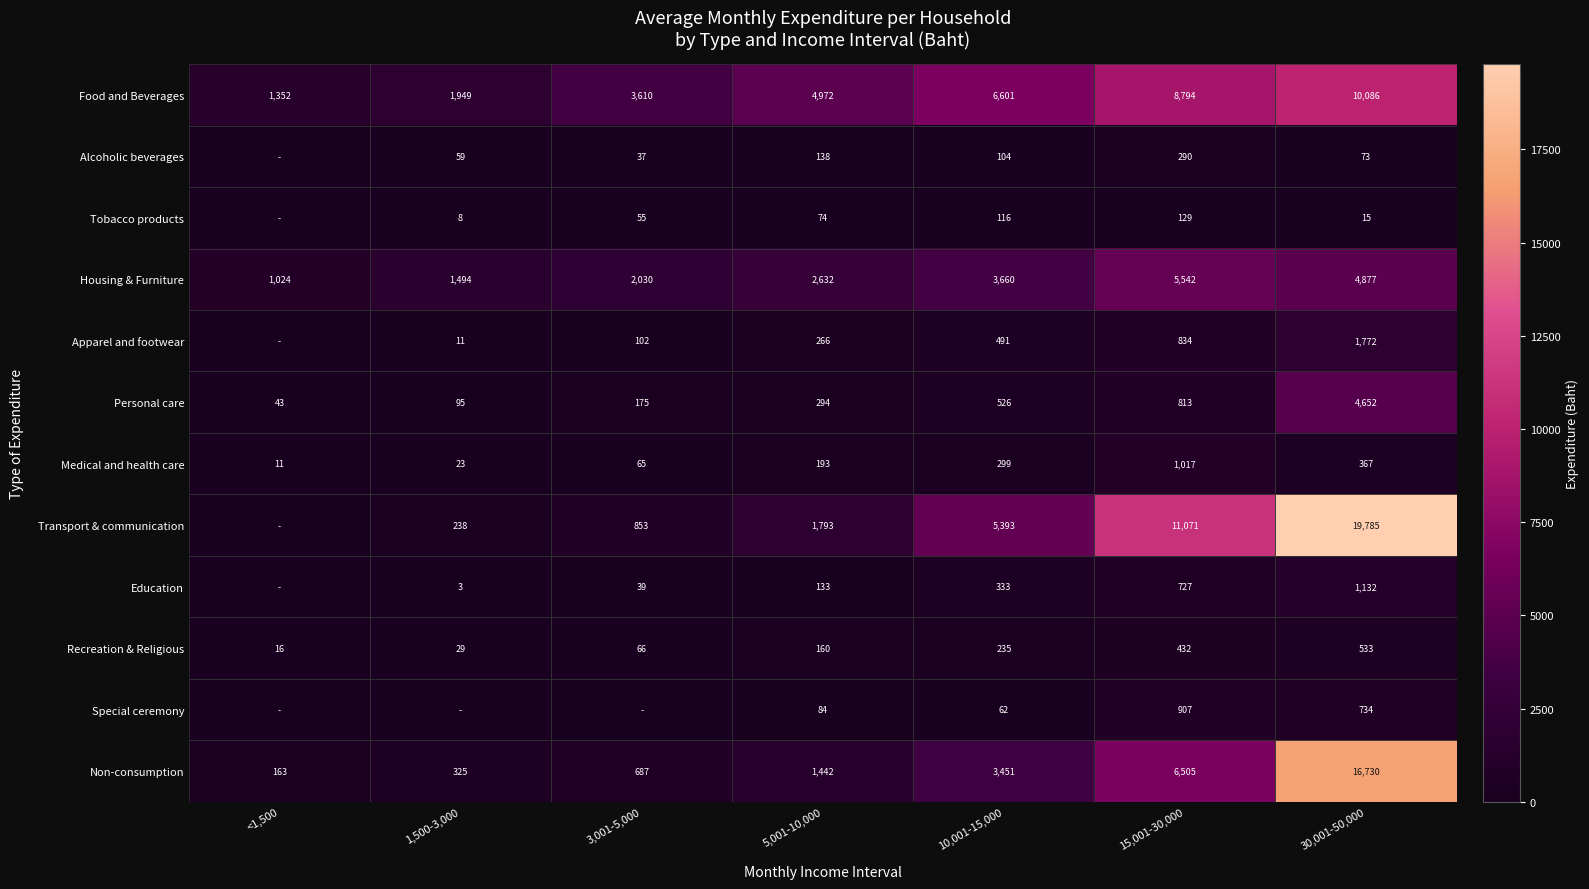

What is the difference between the maximum and minimum values in the Food and Beverages series?

8734